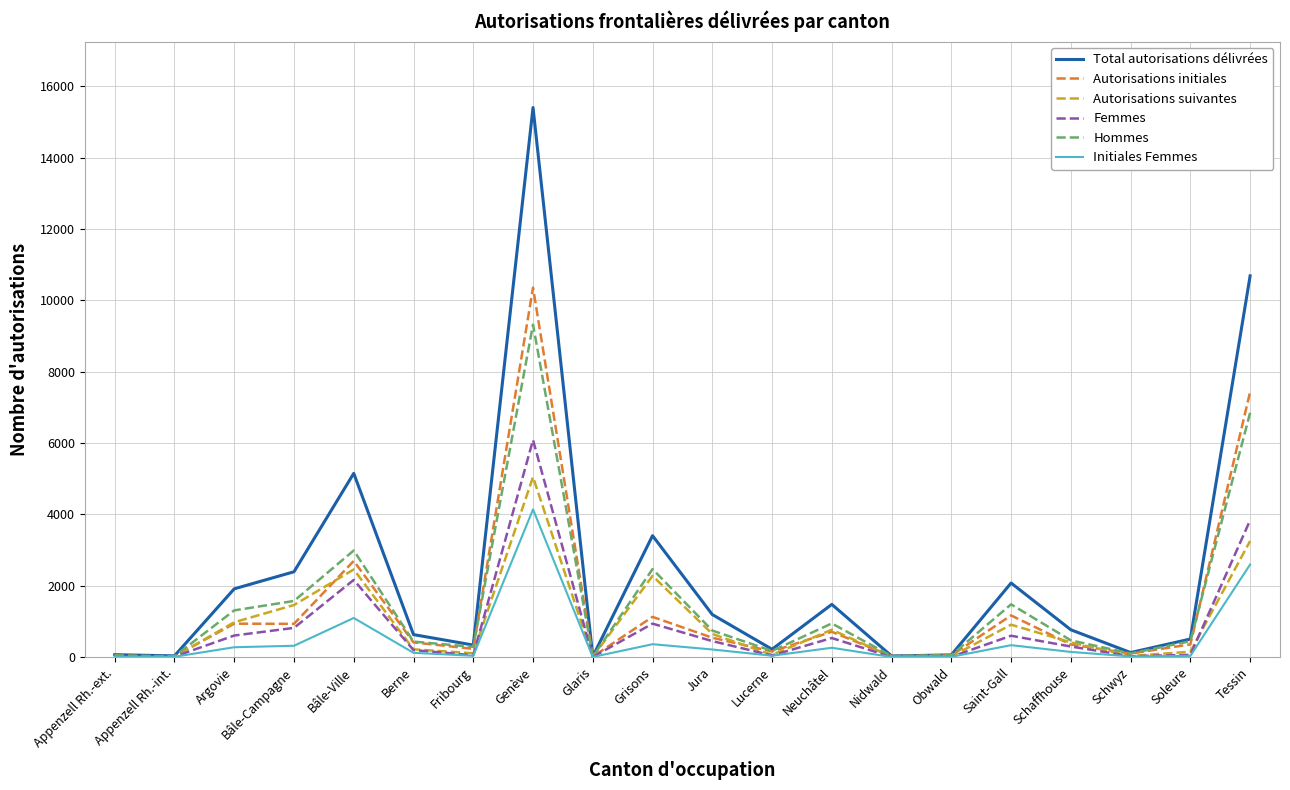

Which series has the widest spread of values?

Total autorisations délivrées